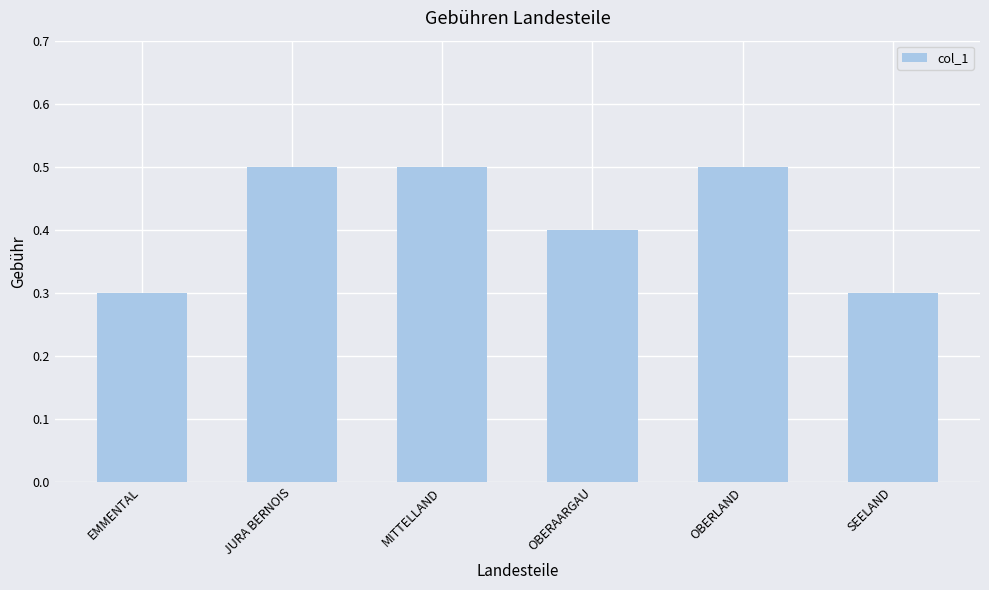

Between EMMENTAL and OBERLAND, which is larger?

OBERLAND